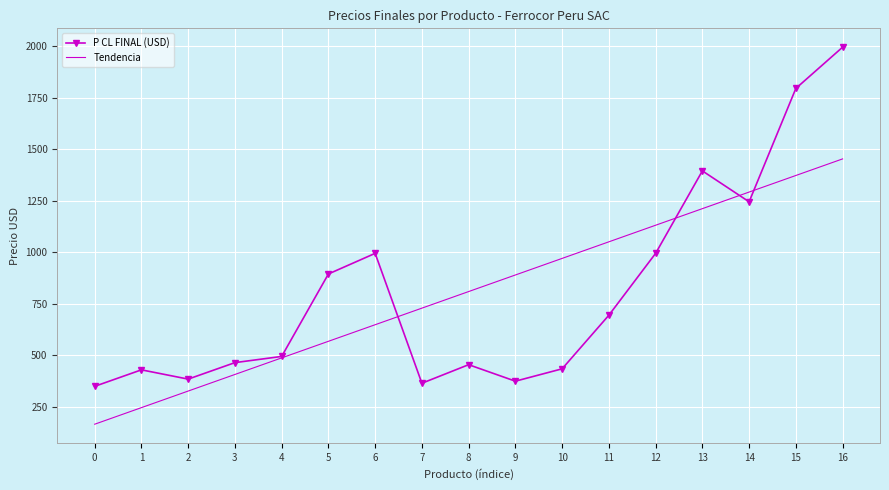

Is the value of Tendencia at 15 greater than the value of P CL FINAL (USD) at 12?

Yes